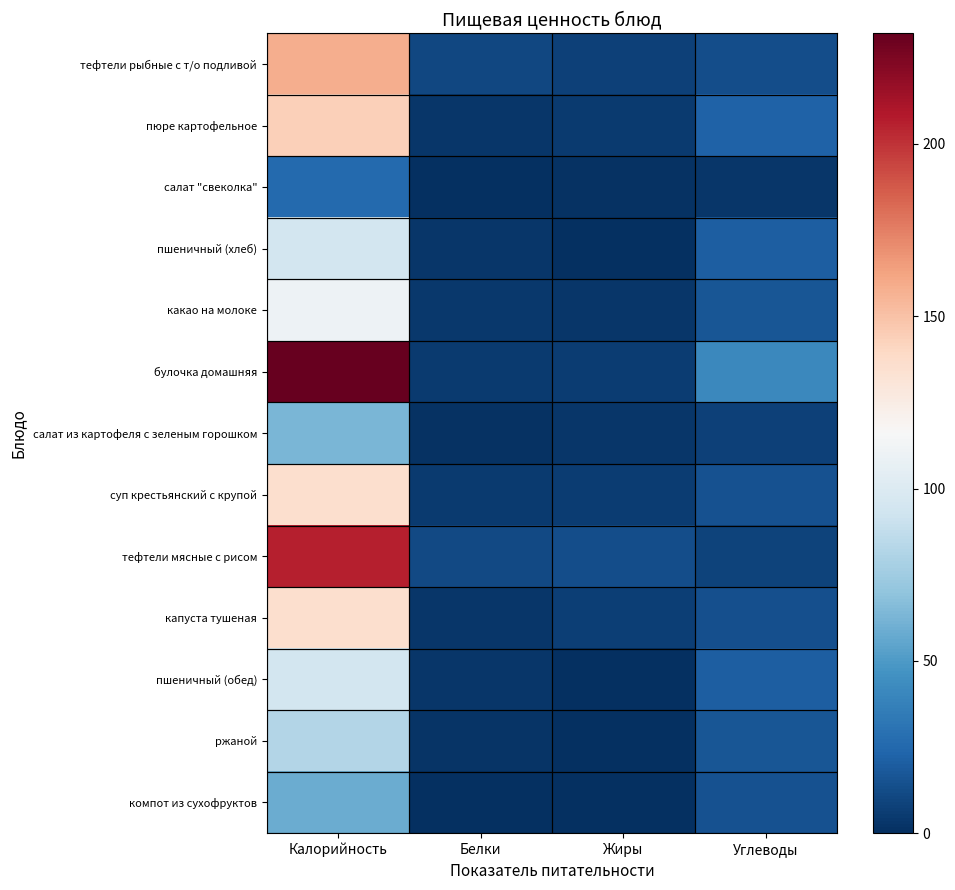

Reading left to right, what are all the values shown in this chart?

тефтели рыбные с т/о подливой: Калорийность=158.5	Белки=10.0	Жиры=7.3	Углеводы=13.3
пюре картофельное: Калорийность=143.9	Белки=3.2	Жиры=5.0	Углеводы=21.8
салат "свеколка": Калорийность=25.7	Белки=0.6	Жиры=1.0	Углеводы=3.6
пшеничный (хлеб): Калорийность=94.7	Белки=3.1	Жиры=0.2	Углеводы=20.1
какао на молоке: Калорийность=110.2	Белки=3.8	Жиры=3.0	Углеводы=17.1
булочка домашняя: Калорийность=232.1	Белки=5.1	Жиры=5.5	Углеводы=41.1
салат из картофеля с зеленым горошком: Калорийность=62.6	Белки=1.1	Жиры=3.2	Углеводы=7.4
суп крестьянский с крупой: Калорийность=135.2	Белки=5.0	Жиры=5.9	Углеводы=15.4
тефтели мясные с рисом: Калорийность=206.3	Белки=11.5	Жиры=13.4	Углеводы=9.0
капуста тушеная: Калорийность=135.9	Белки=3.5	Жиры=6.8	Углеводы=14.5
пшеничный (обед): Калорийность=94.7	Белки=3.1	Жиры=0.2	Углеводы=20.1
ржаной: Калорийность=81.6	Белки=2.6	Жиры=0.4	Углеводы=17.0
компот из сухофруктов: Калорийность=58.1	Белки=0.0	Жиры=0.0	Углеводы=14.9